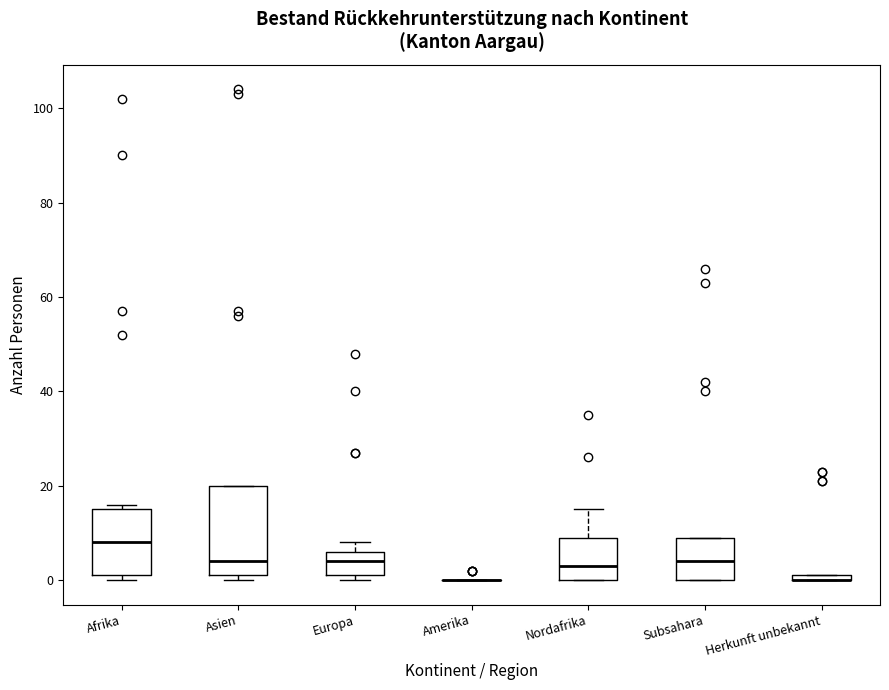

Where is the upper edge of the box for Herkunft unbekannt on the y-axis? The values are not printed on the chart, so give them approximately, as read against the axis.

2